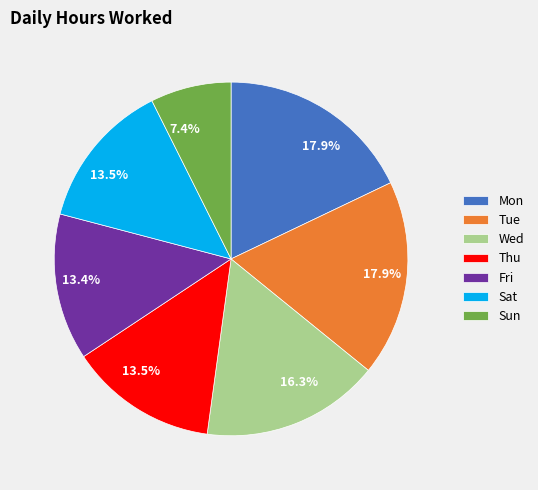

Approximately how many times larger is the value at Sun compared to Mon?

0.4